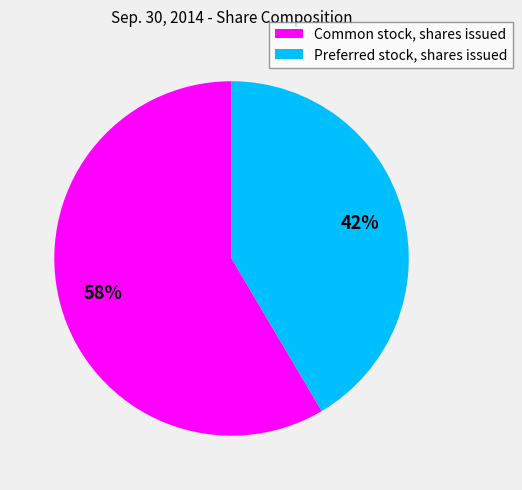

Rank the categories by value from highest to lowest.

Common stock, shares issued, Preferred stock, shares issued